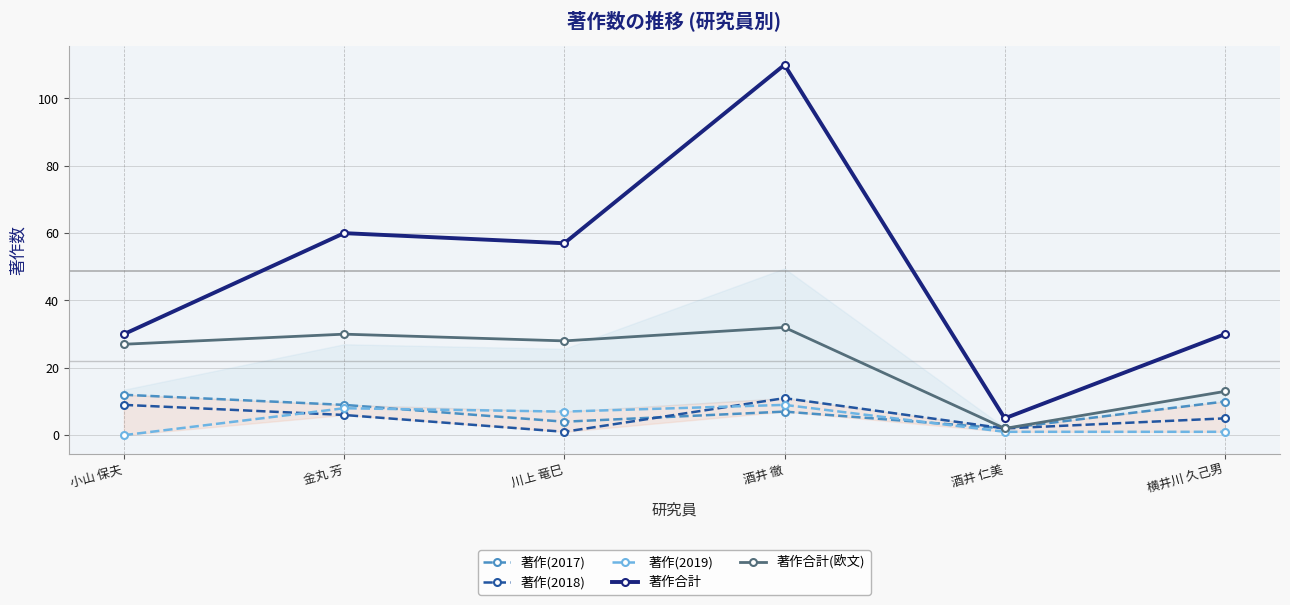

The 著作(2017) series shows 6 at 横井川 久己男. True or false?

False